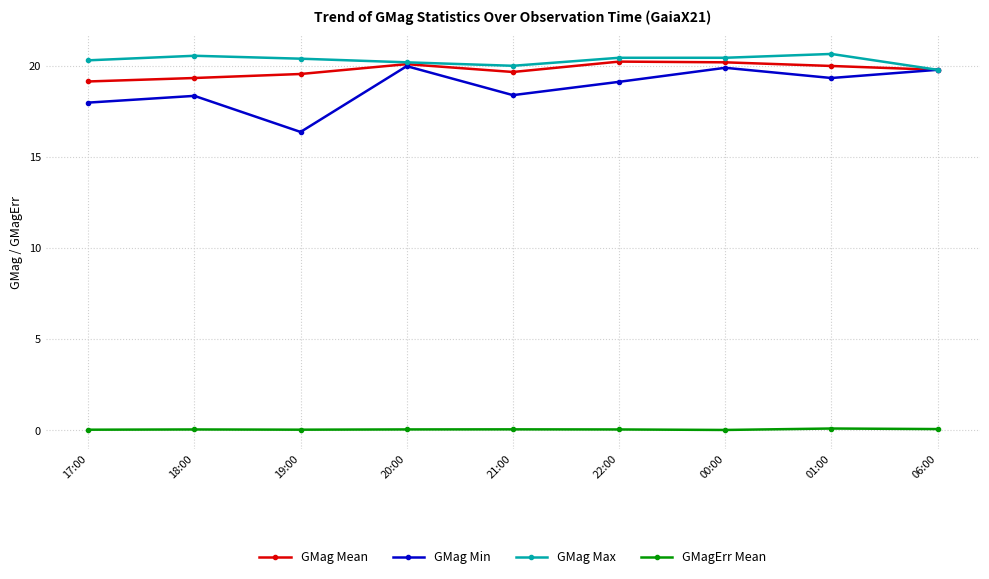

How many lines are shown in the chart?

4